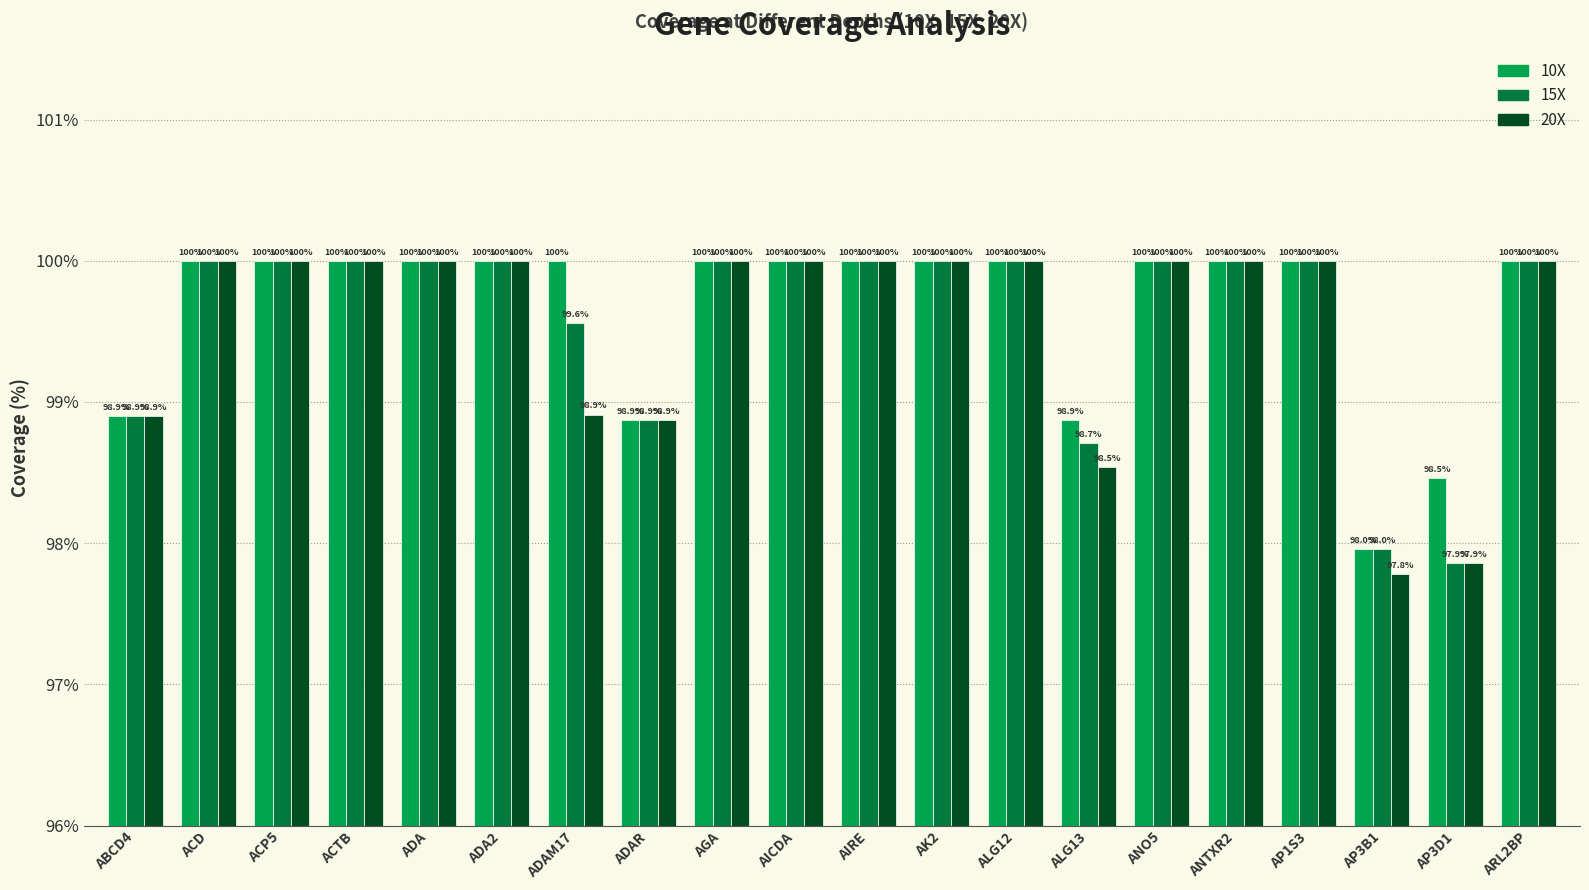

What is the difference between the second highest and second lowest values in the 10X series?

1.5